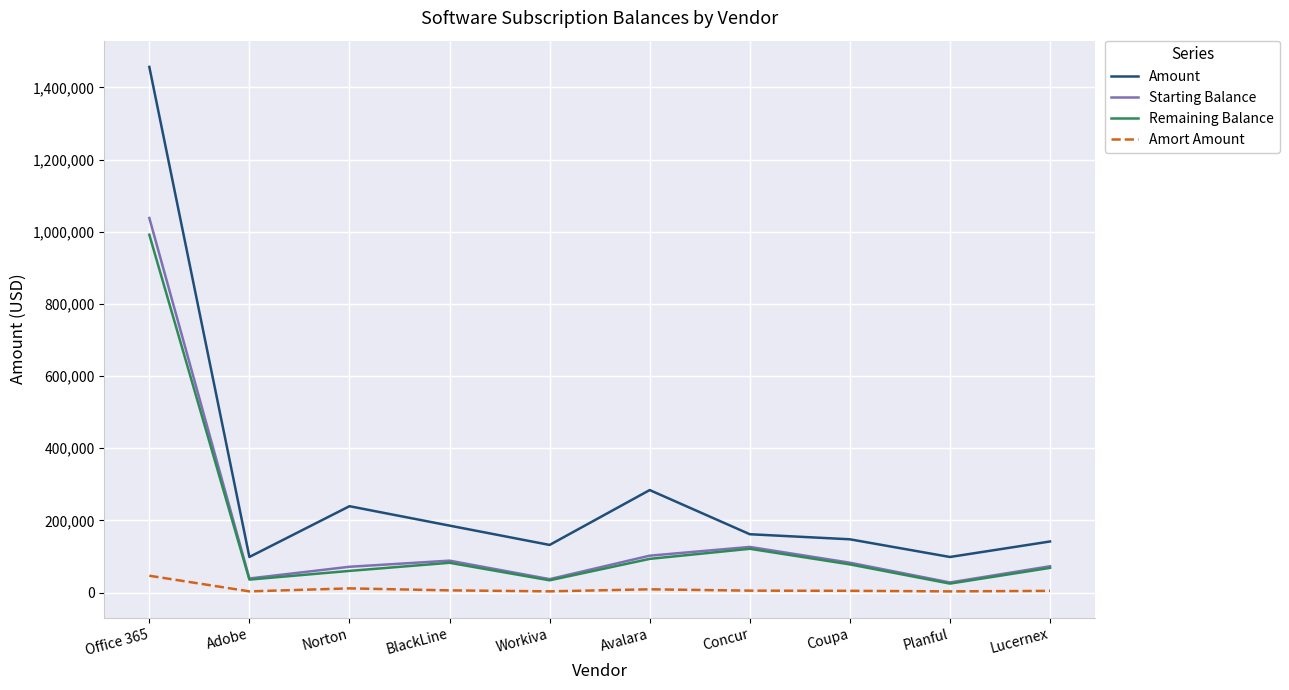

At how many categories does at least one series exceed 707125?

1